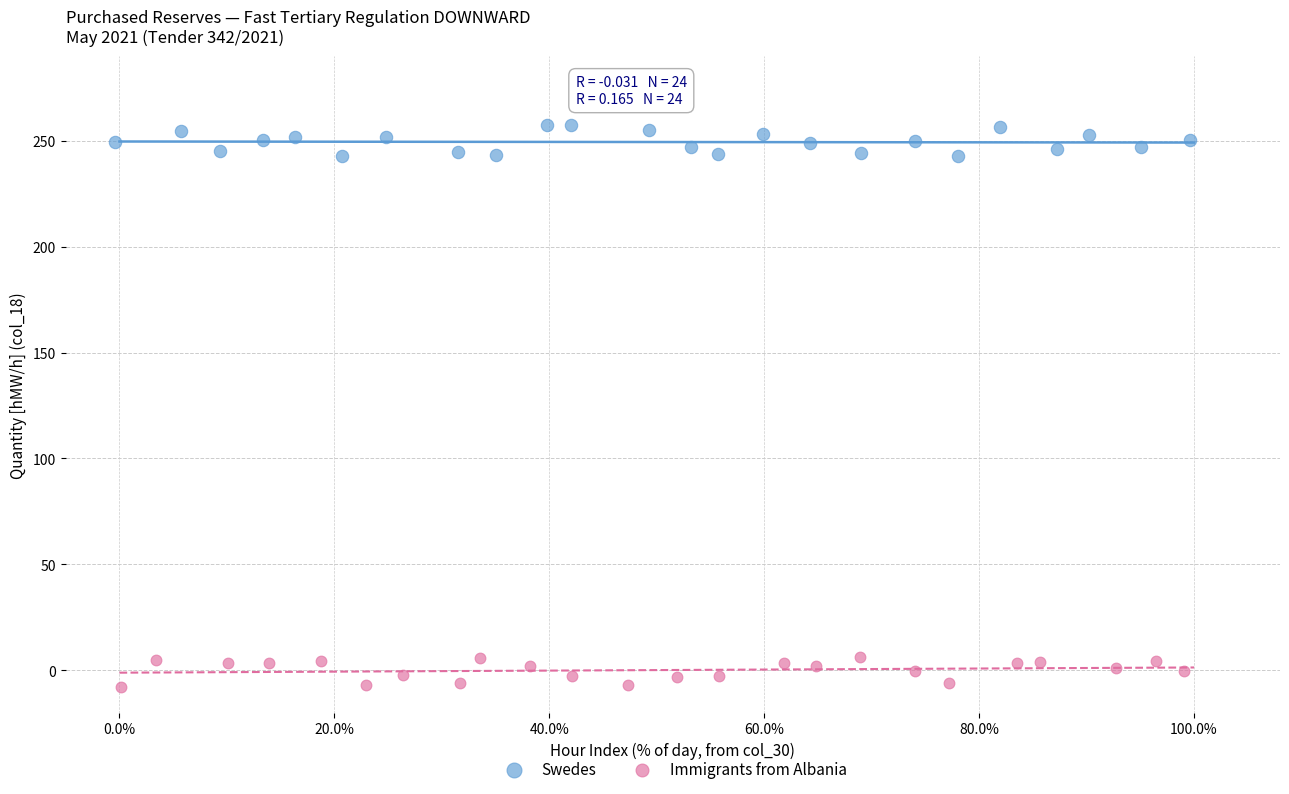

Which series contains the highest Y value?

Swedes